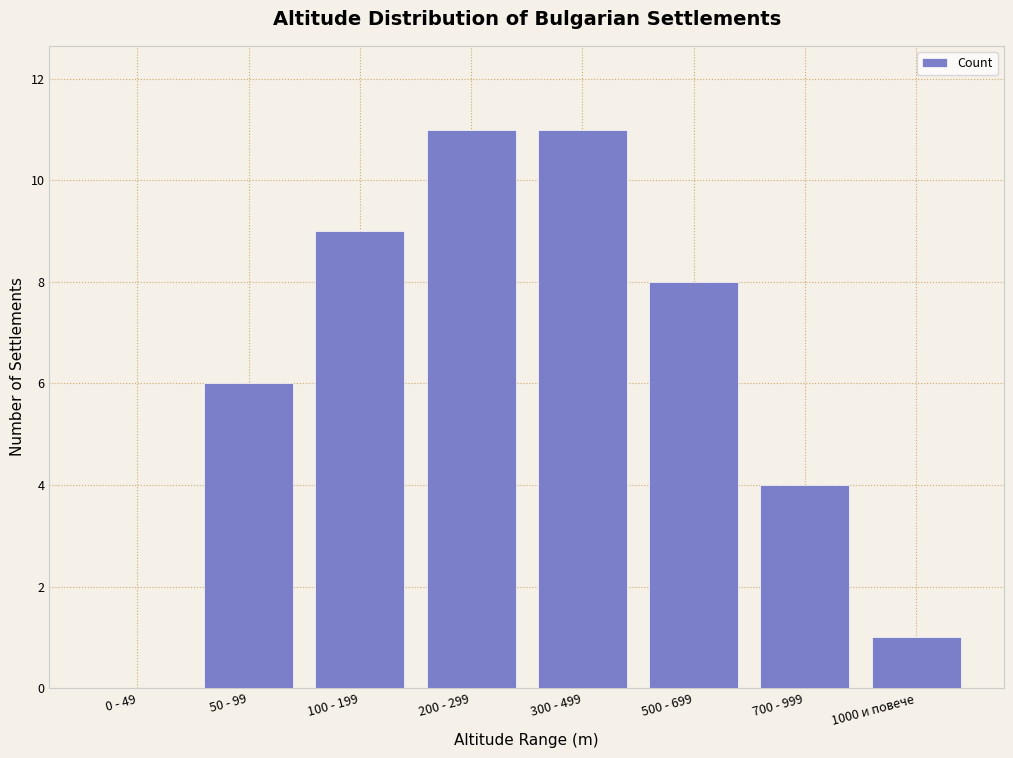

Reading left to right, transcribe all the data shown in this chart.

0 - 49=0	50 - 99=6	100 - 199=9	200 - 299=11	300 - 499=11	500 - 699=8	700 - 999=4	1000 и повече=1